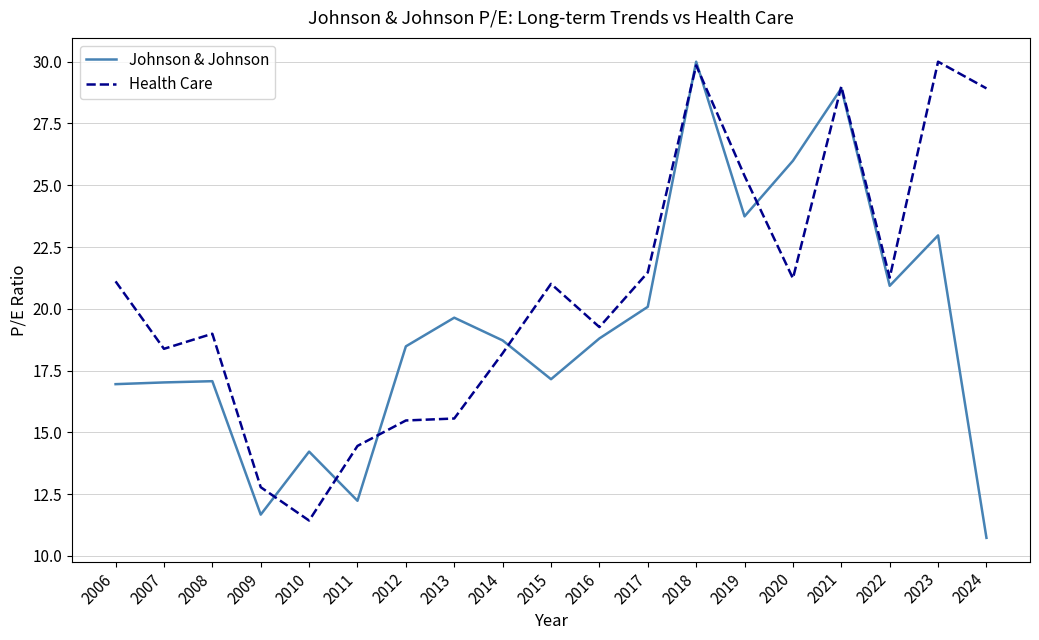

What is the maximum value shown in the chart?

30.0